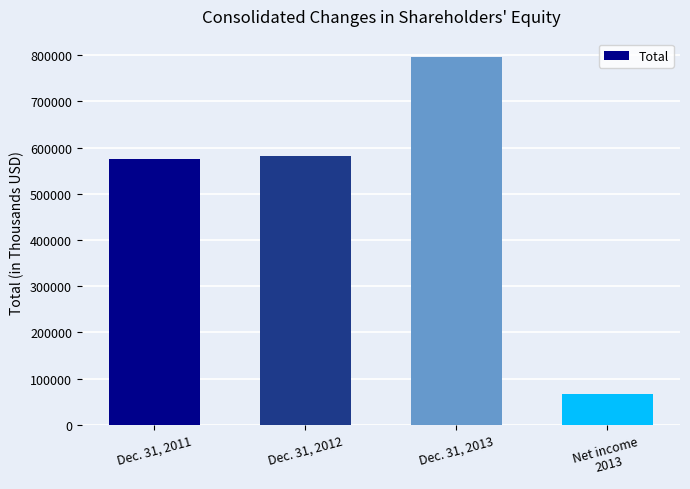

Is it true that the value at Net income
2013 is 115266?

False